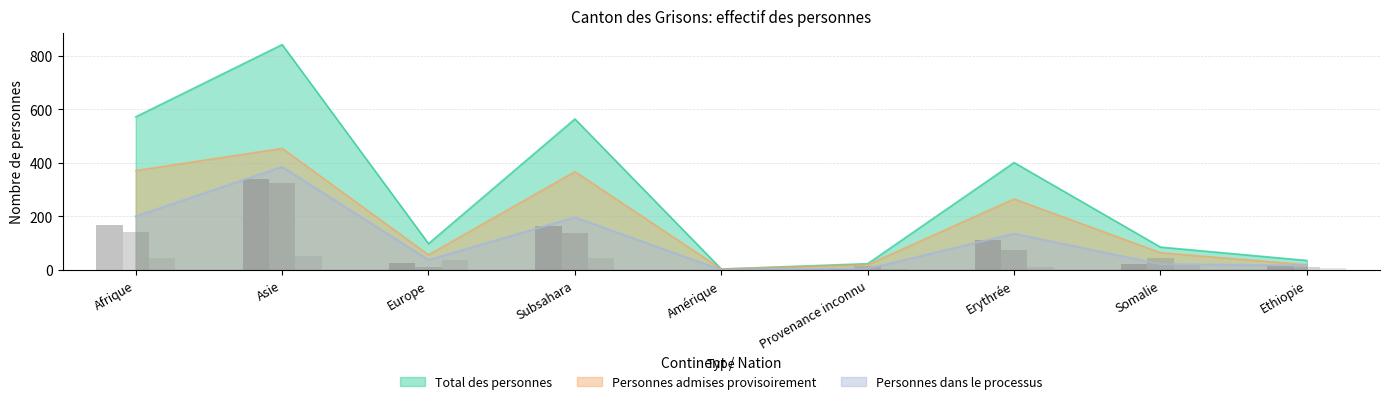

At which category does the chart reach its minimum across all series?

Amérique